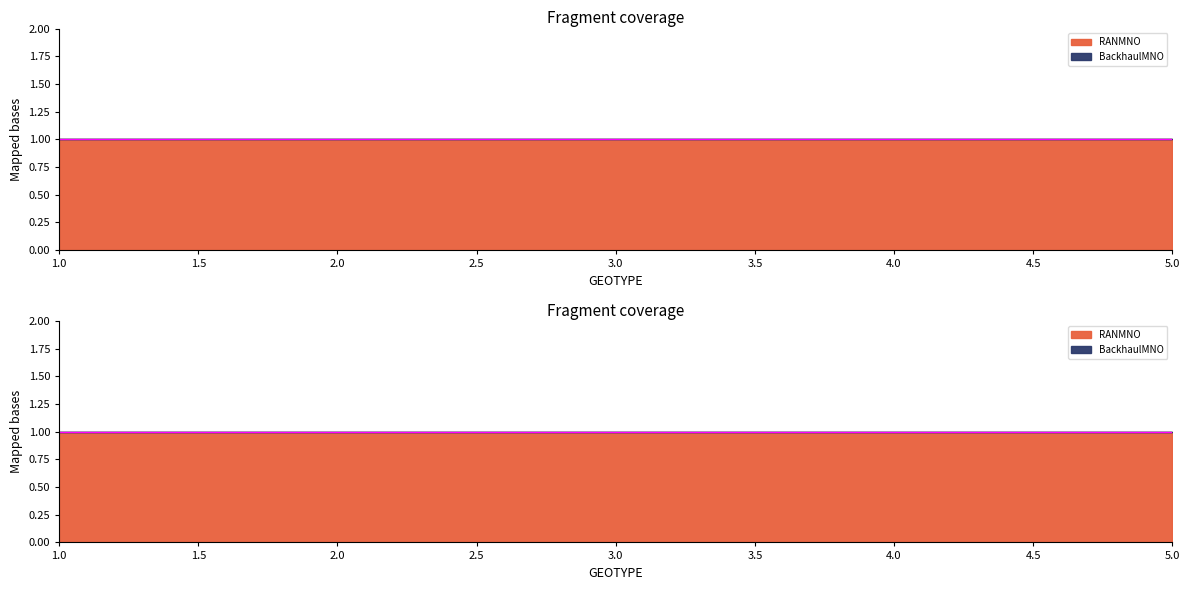

Reading right to left, transcribe all the data shown in this chart.

RANMNO: 1	1	1	1	1
BackhaulMNO: 0	0	0	0	0